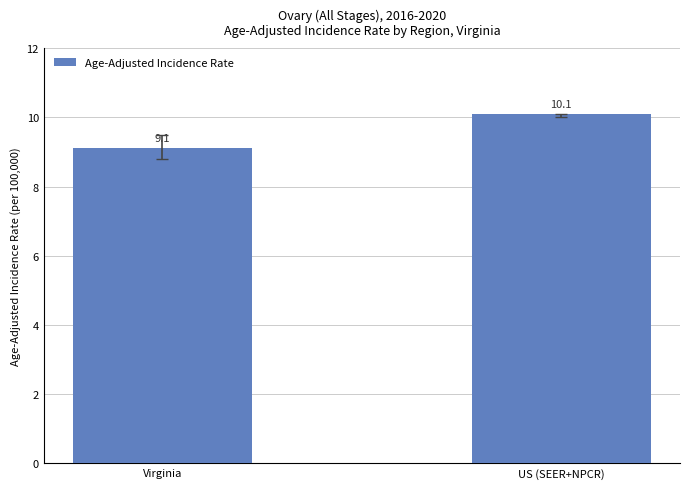

What is the label of the 2nd bar from the left?

US (SEER+NPCR)